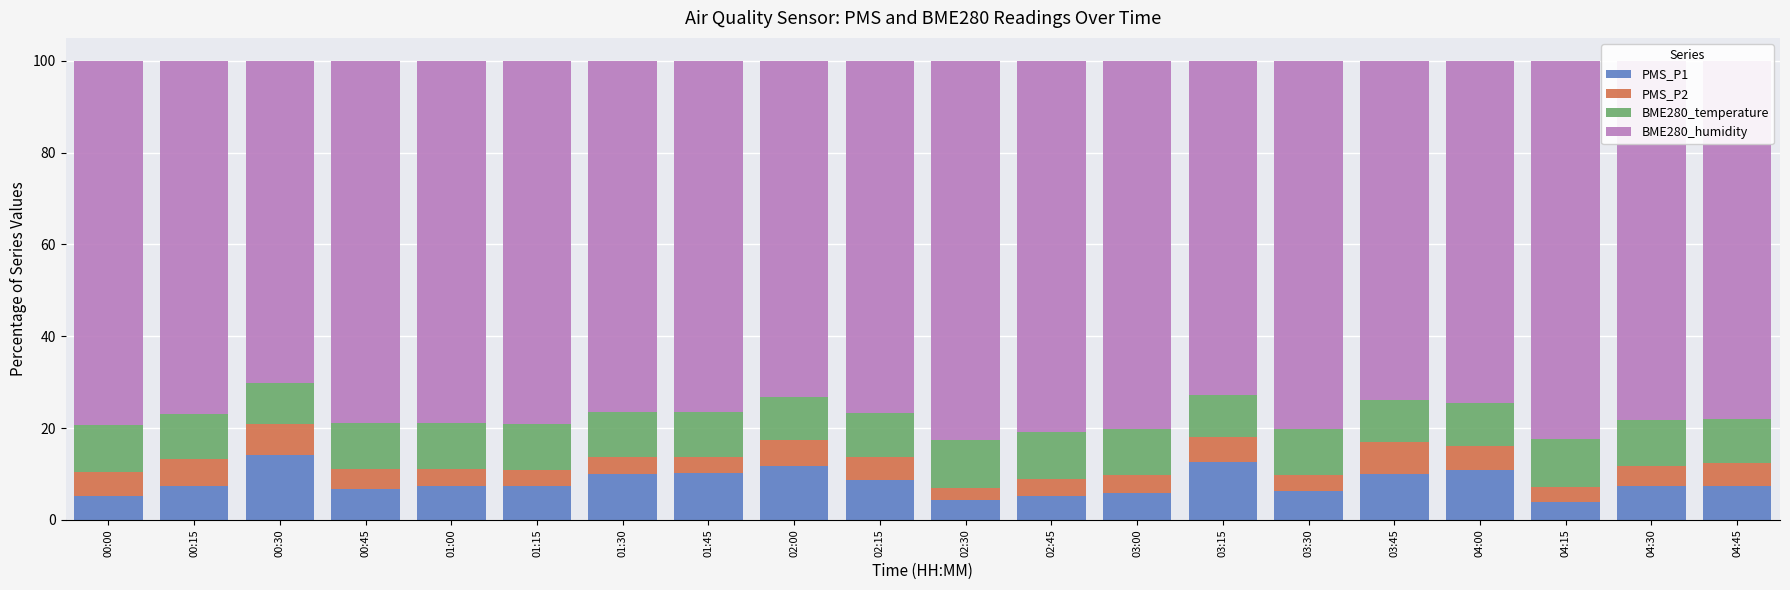

What is the difference between the maximum and minimum values in the PMS_P1 series?

10.2